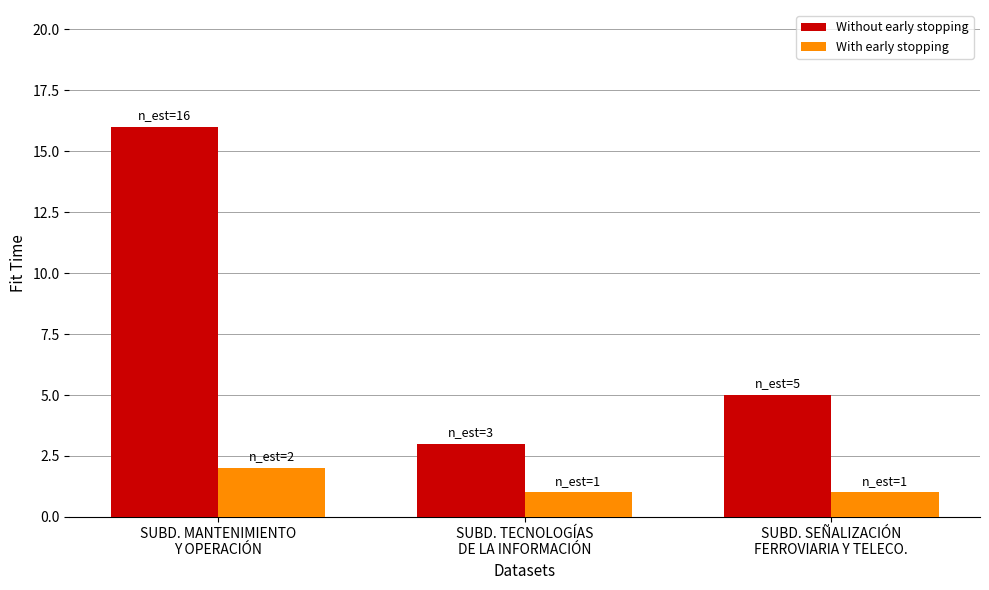

What position from the right is SUBD. SEÑALIZACIÓN
FERROVIARIA Y TELECO.?

1